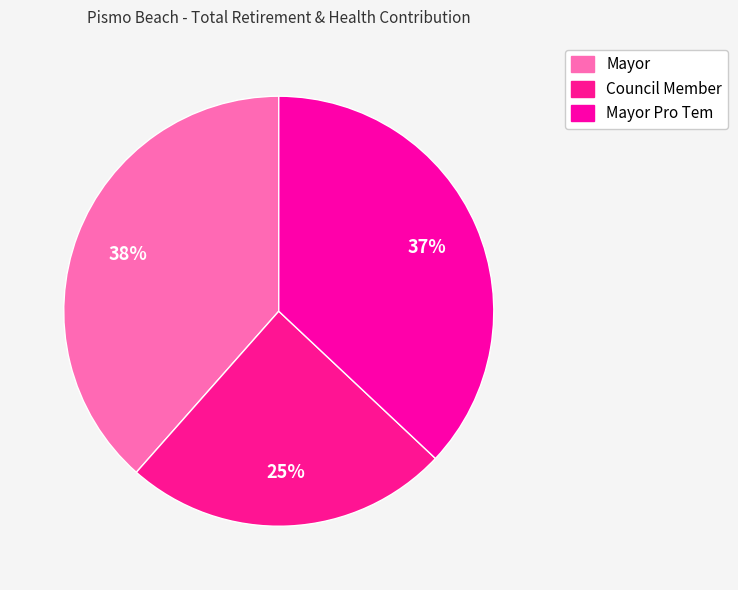

To the nearest percent, what is the average slice percentage?

33%